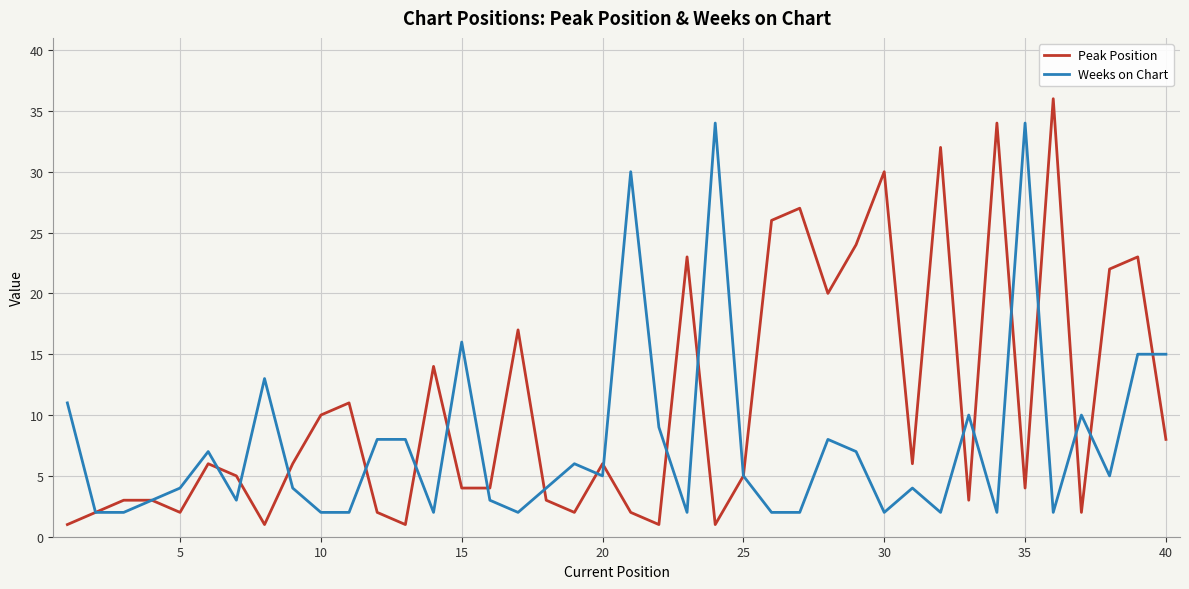

Which series has the largest total across all categories?

Peak Position